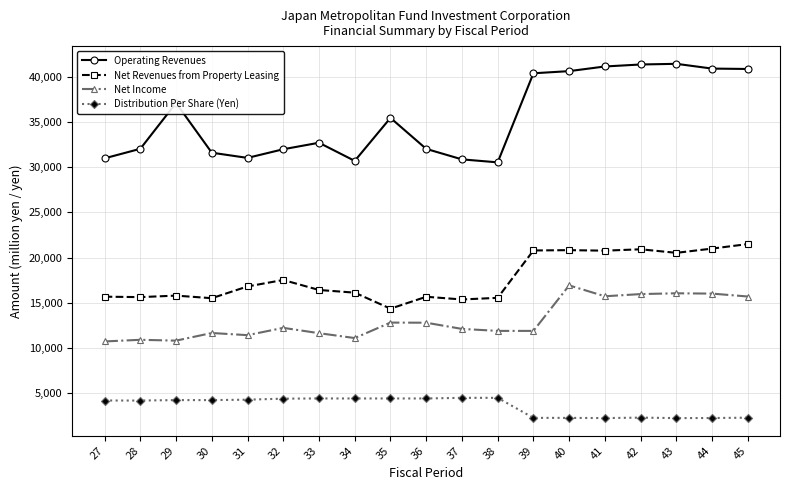

Does the chart have visible grid lines?

Yes